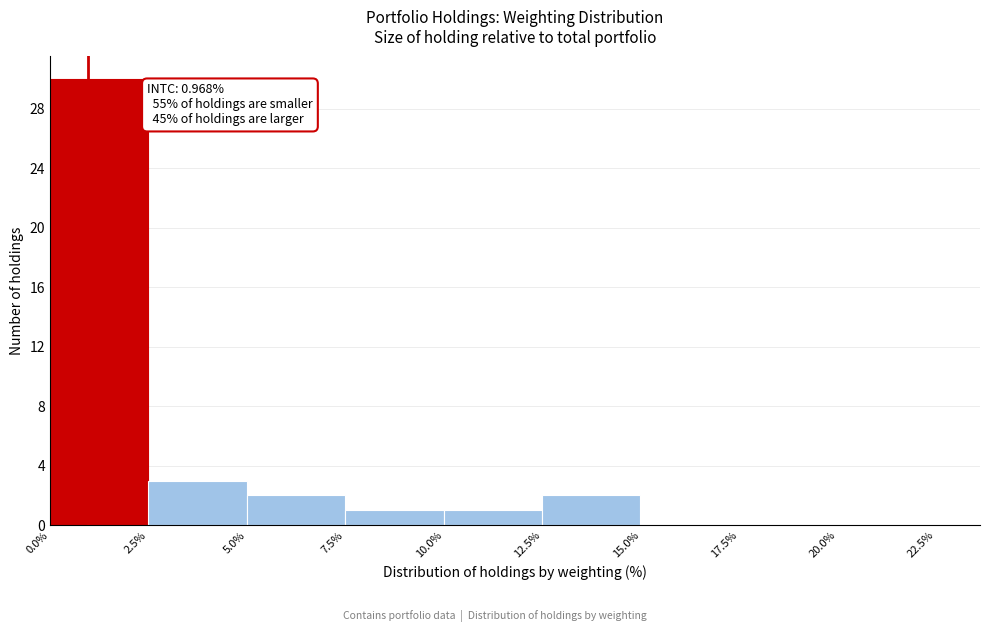

Over which range of the x-axis is the bar tallest?

0.0% to 2.5%